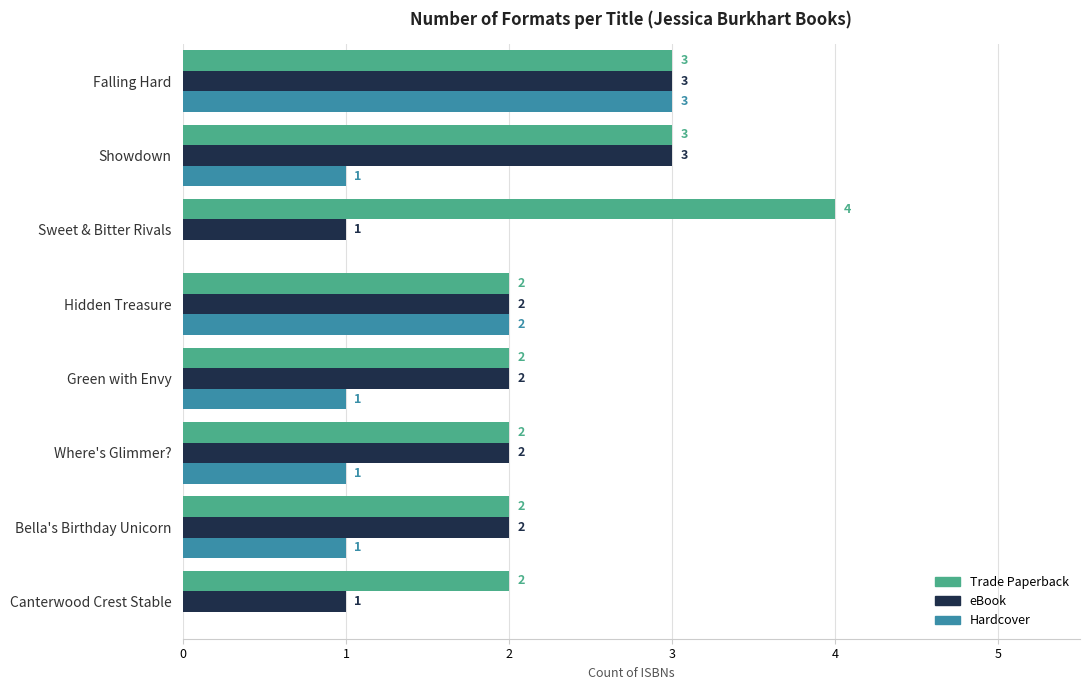

Which series has the largest total across all categories?

Trade Paperback